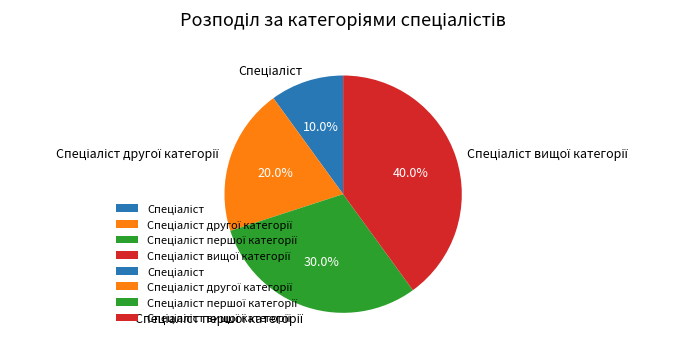

Does any single category account for the majority?

No